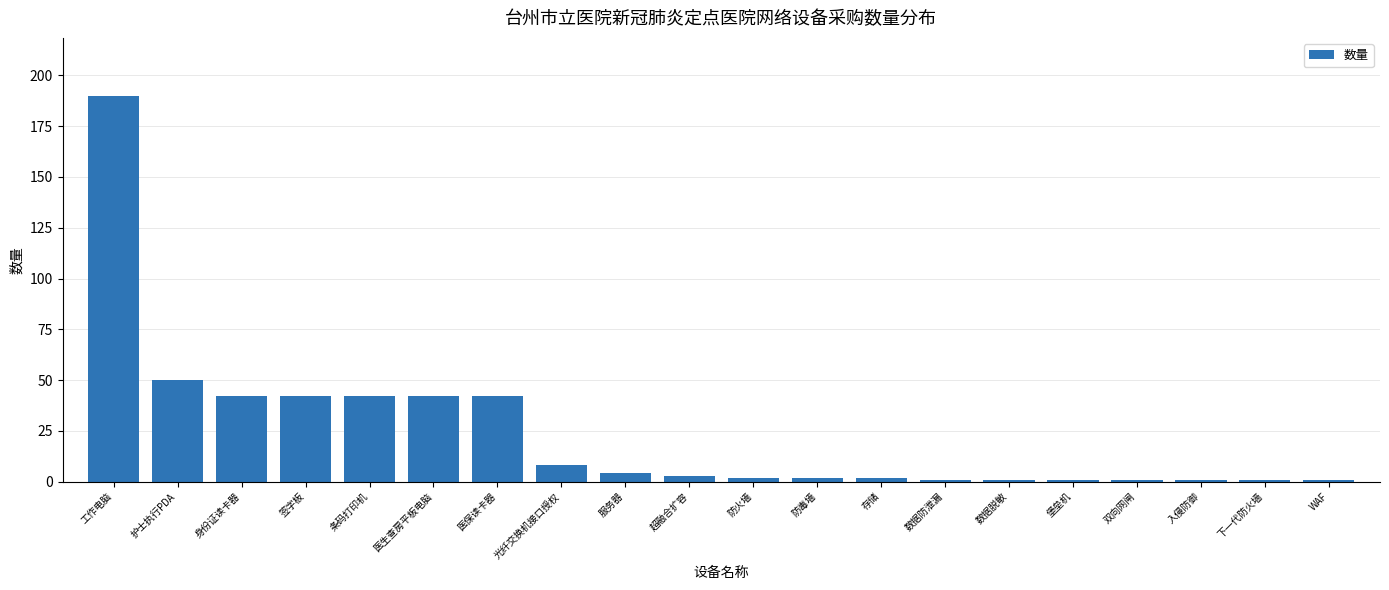

True or false: the data shows 68 at 签字板.

False